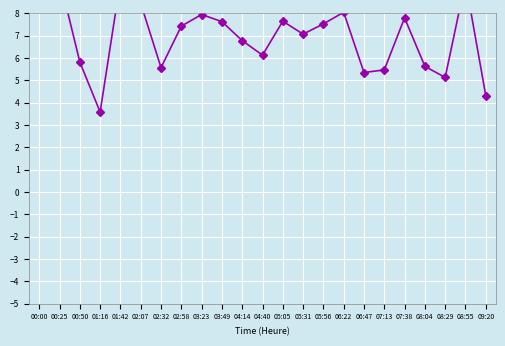

What is the minimum value shown in the chart?

3.6